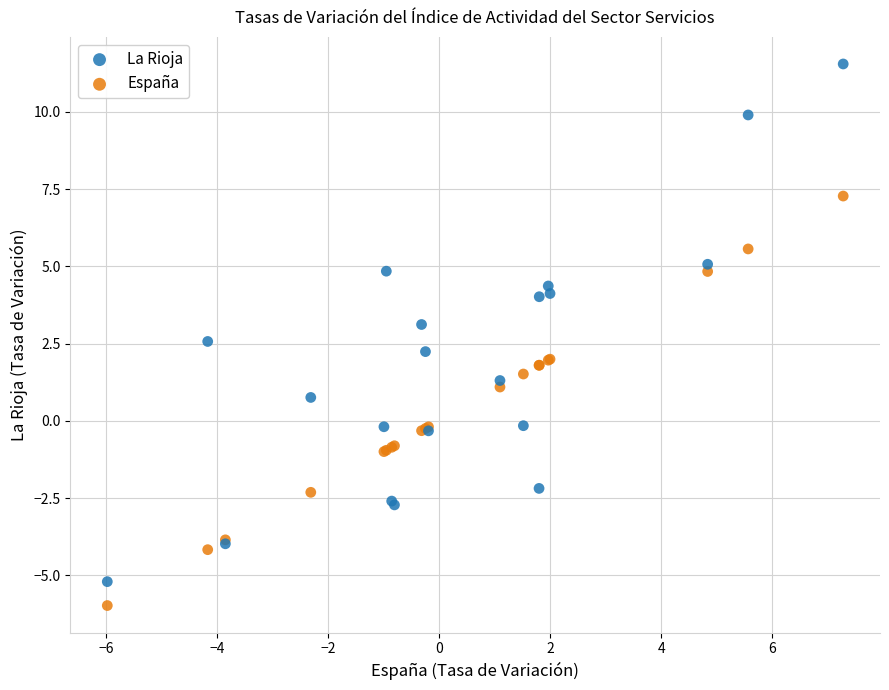

Which series contains the highest Y value?

La Rioja